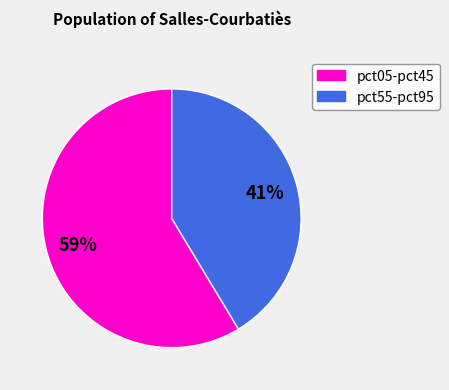

Is there any slice that represents more than half of the pie?

Yes